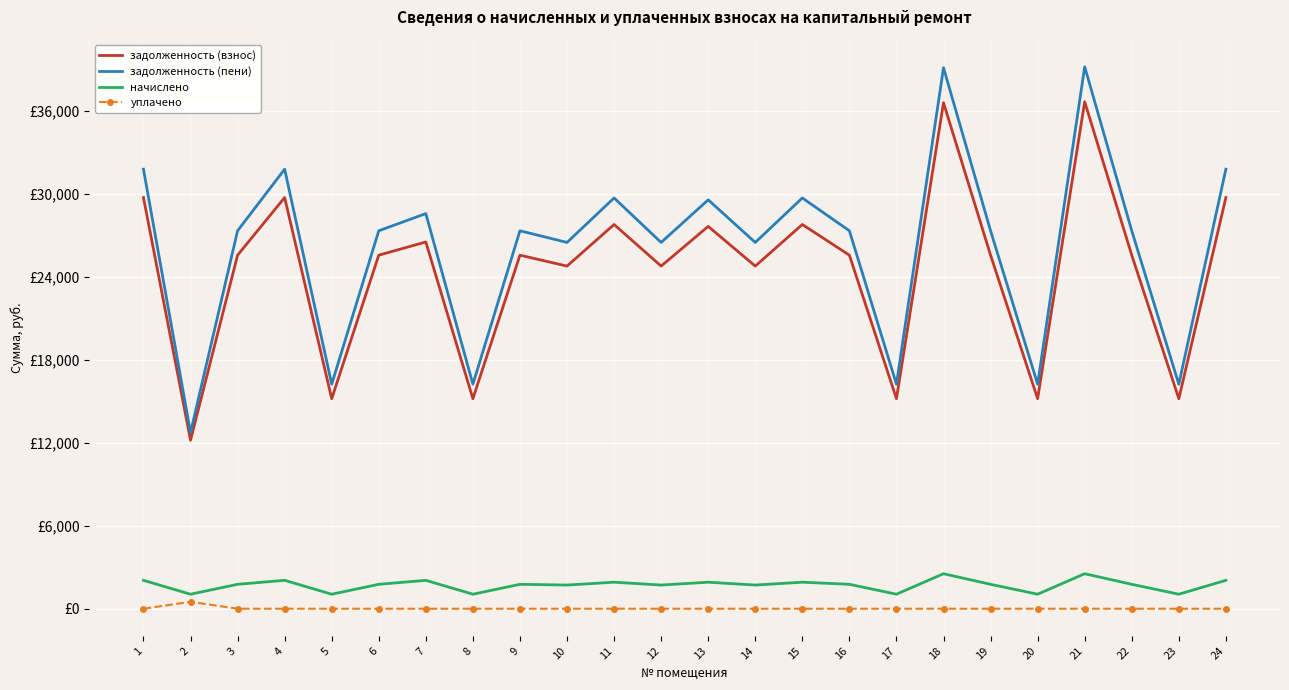

Rank the categories by задолженность (пени) value from lowest to highest.

2, 5, 8, 17, 20, 23, 10, 12, 14, 3, 6, 9, 16, 19, 22, 7, 13, 11, 15, 1, 4, 24, 18, 21